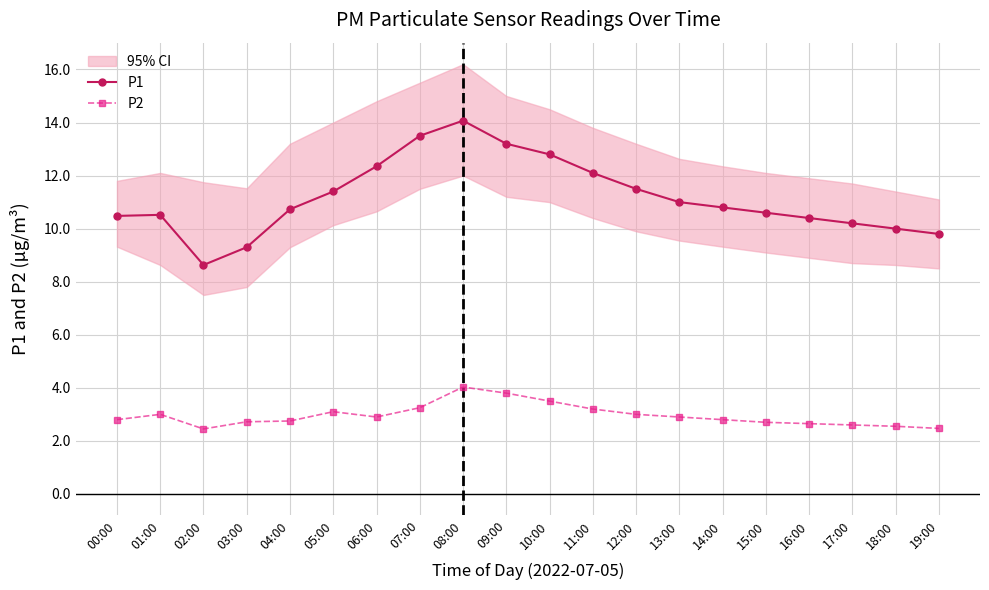

What are all the series names shown in the legend?

P1, P2